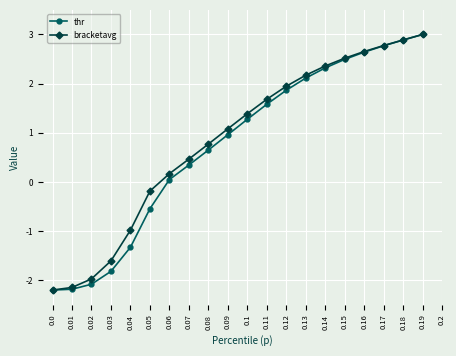

Rank the series by their average value, from highest to lowest.

bracketavg, thr